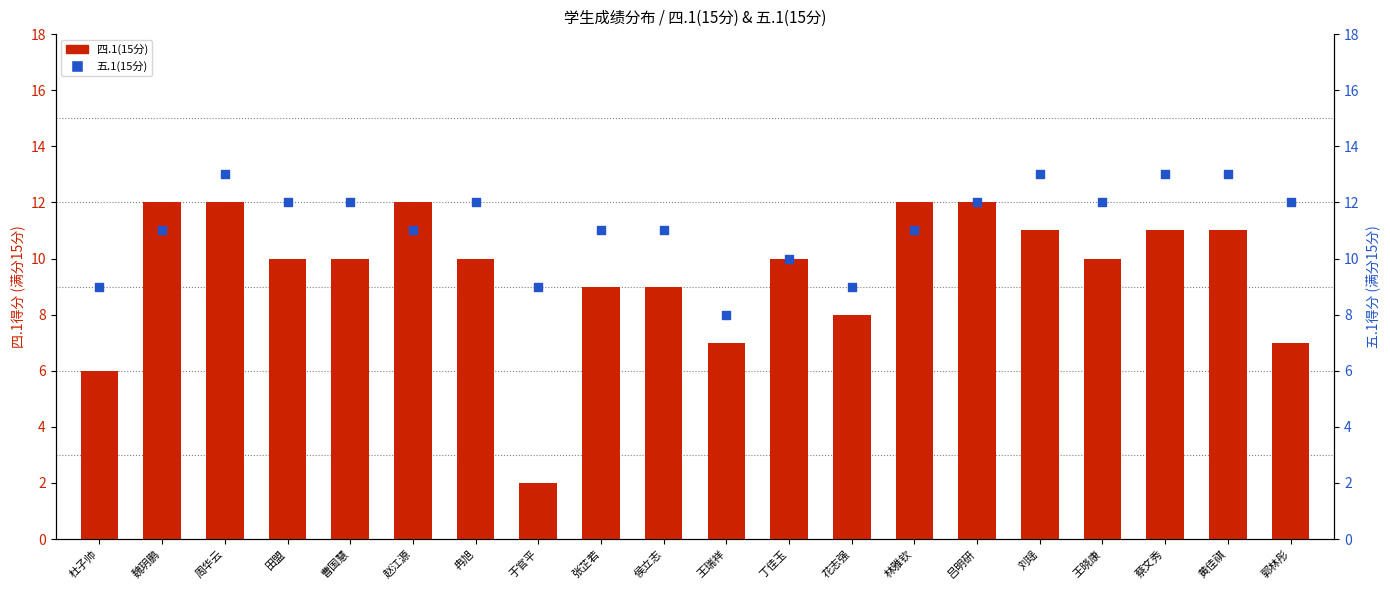

At how many categories does at least one series exceed 9?

16